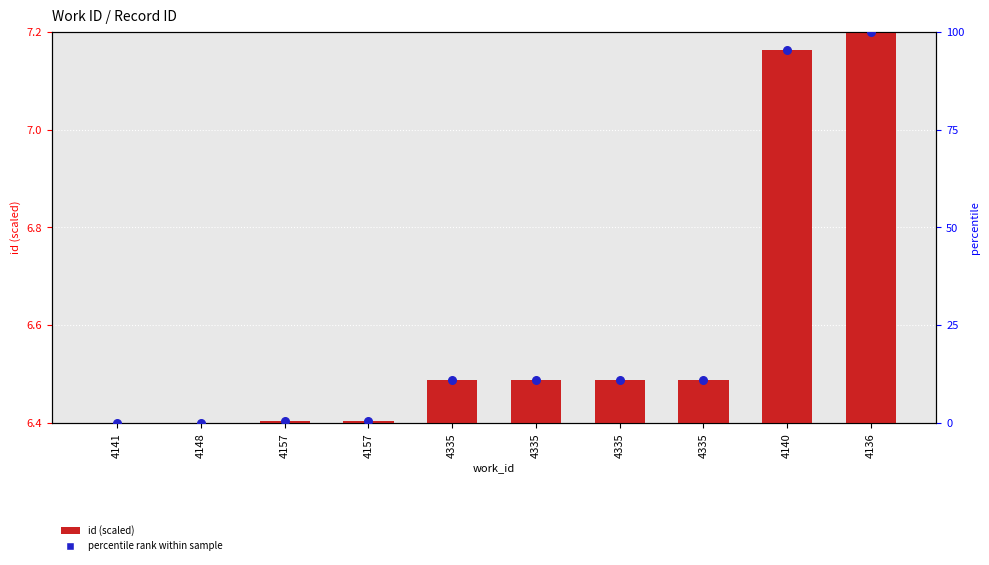

Is the value of id (scaled) at 4157 greater than the value of percentile rank within sample at 4140?

No